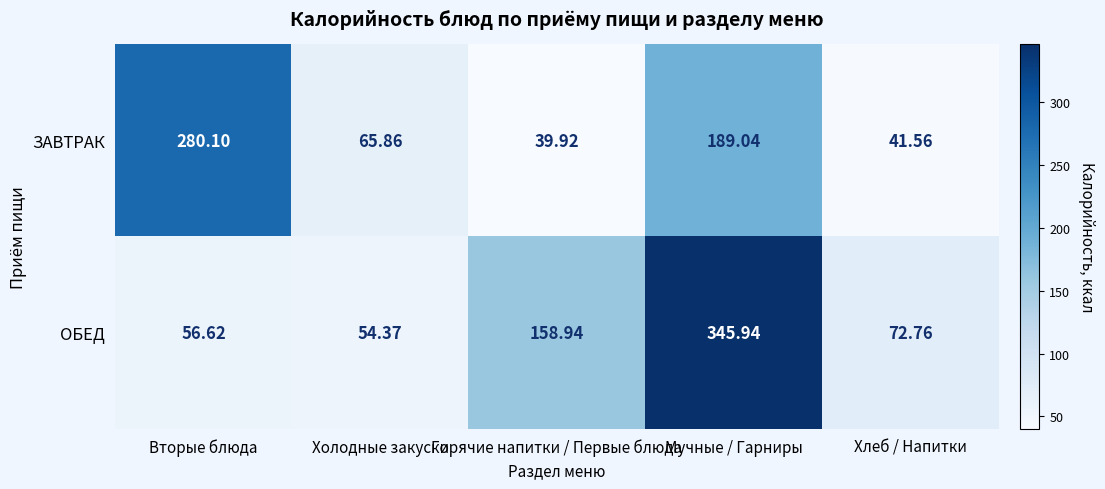

Which series changed the most between Вторые блюда and Мучные / Гарниры?

ОБЕД